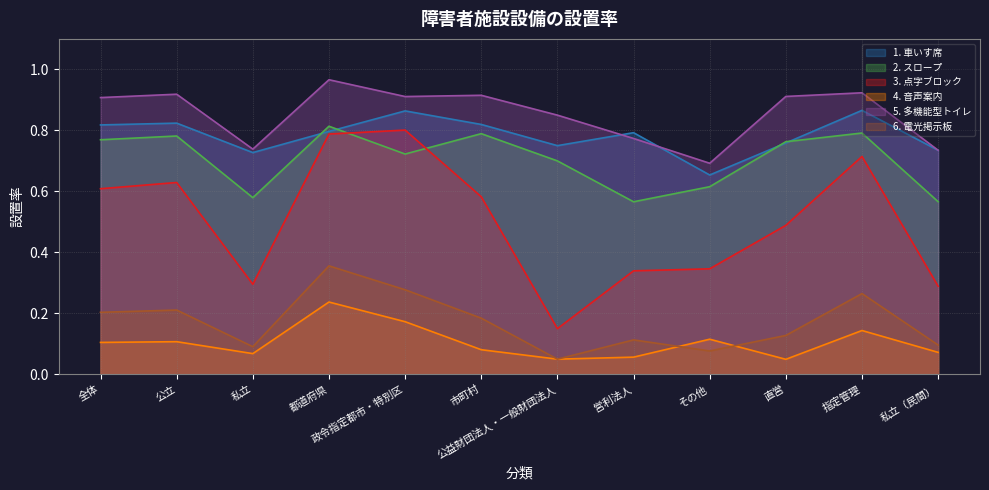

Count the 3. 点字ブロック values in the range 0 to 1.

12